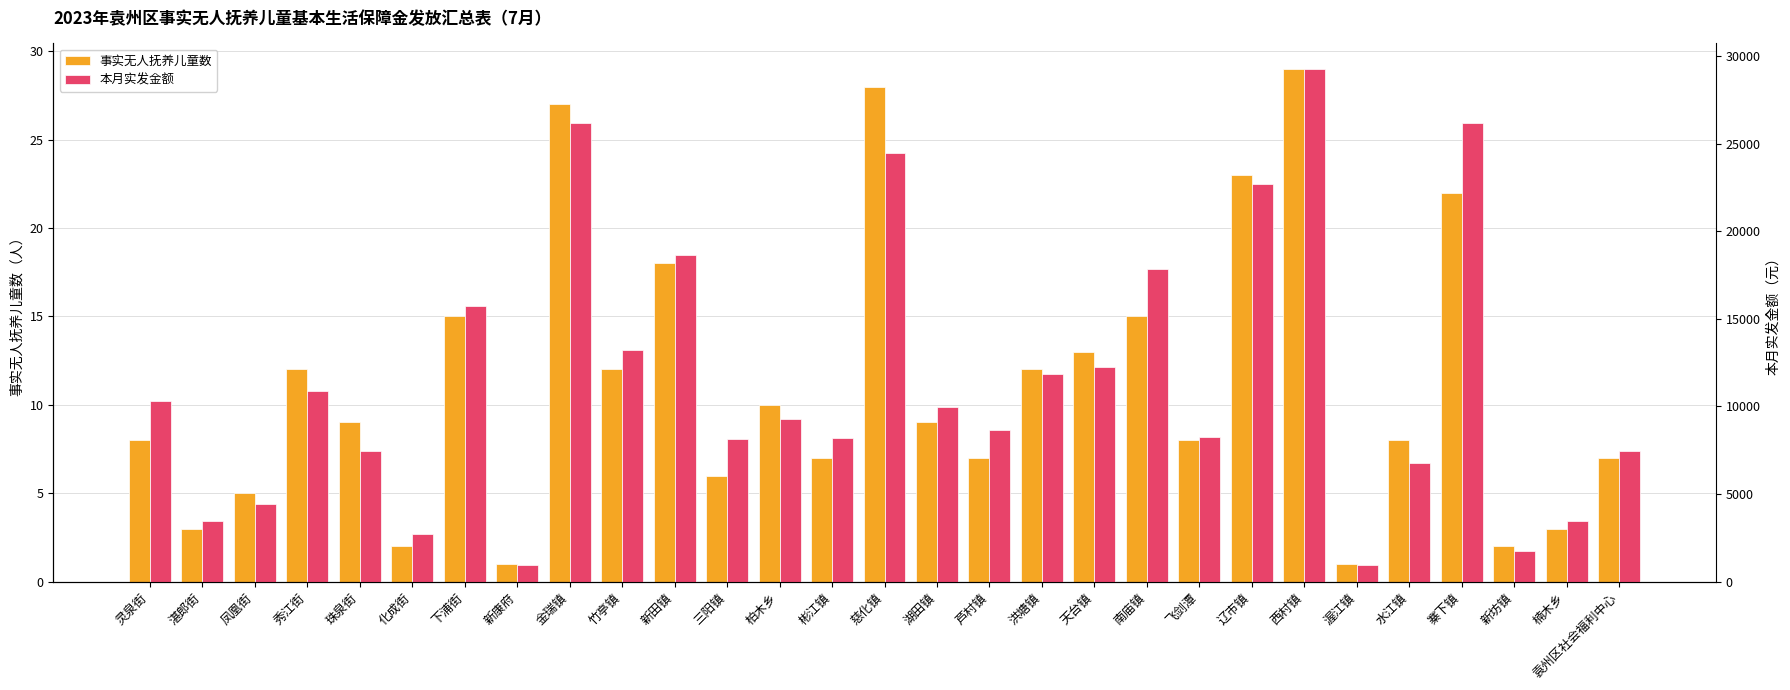

What value does the 本月实发金额 series have at 南庙镇?

17860